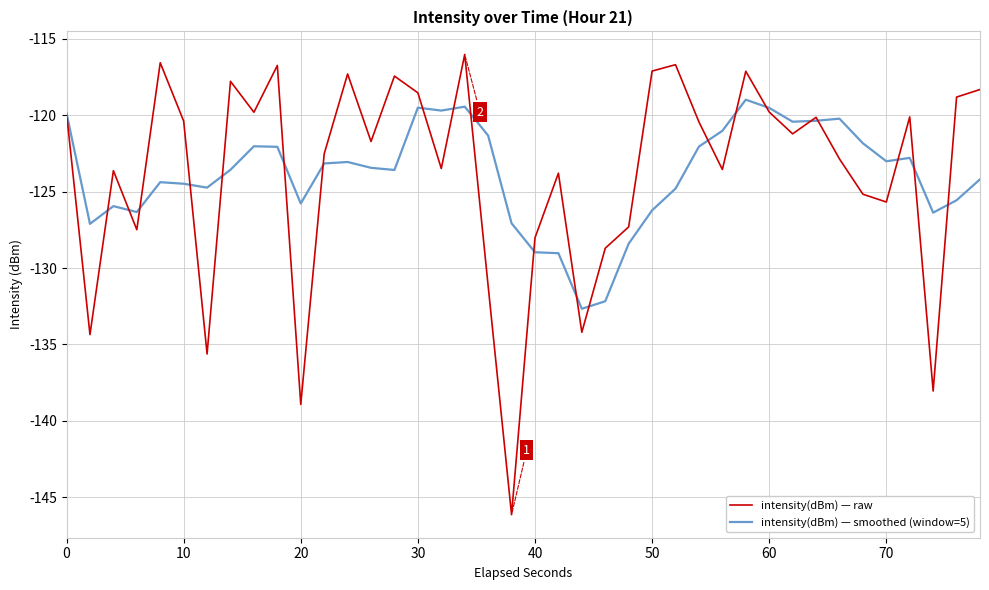

What is the smallest value displayed?

-146.1